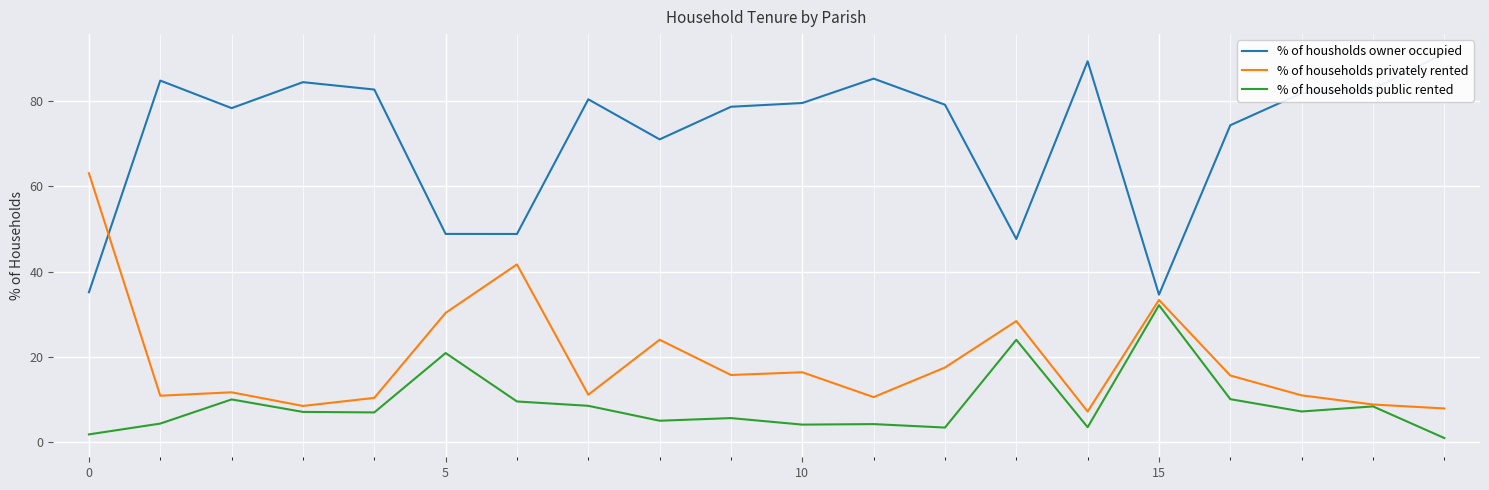

The % of households privately rented series shows 11.8 at 18. True or false?

False